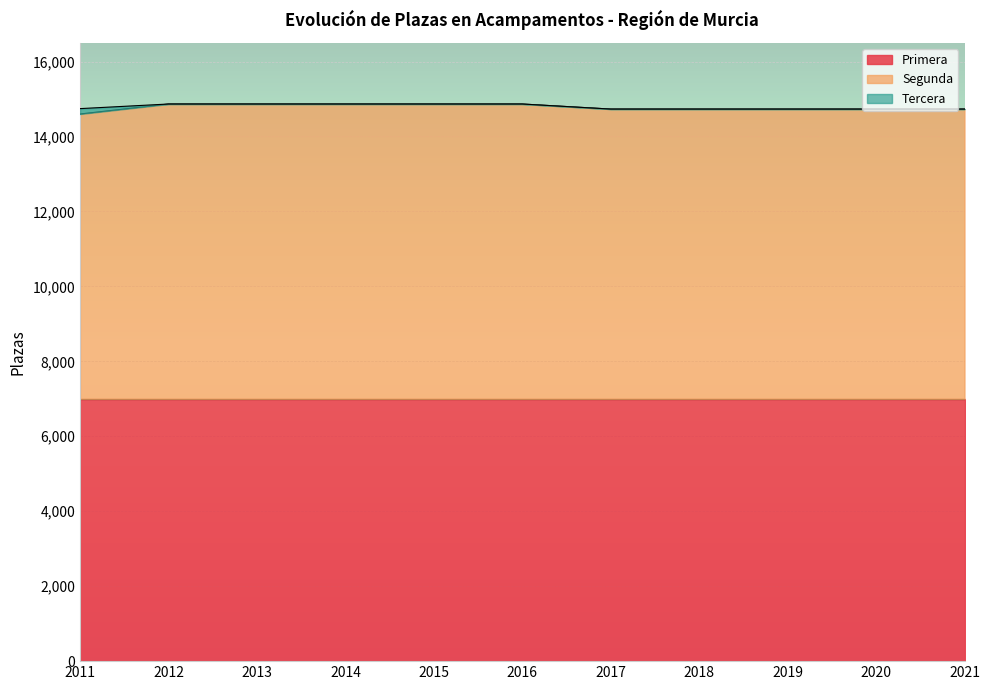

The Segunda series shows 11606 at 2016. True or false?

False